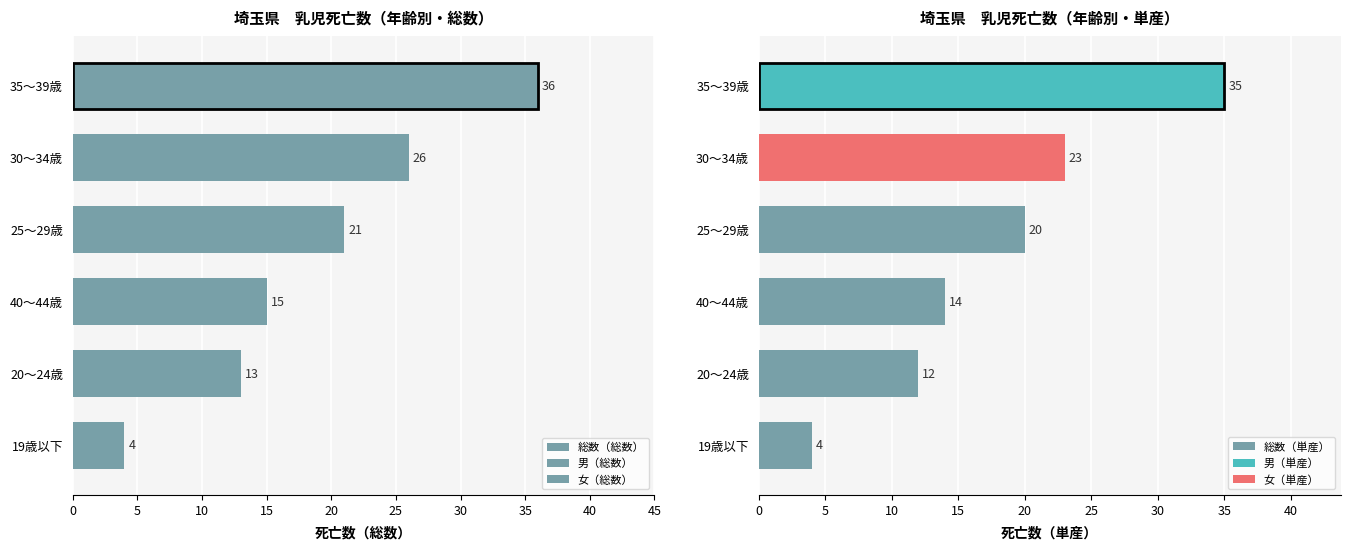

Is it true that 総数（単産） equals 23 at 30～34歳?

True